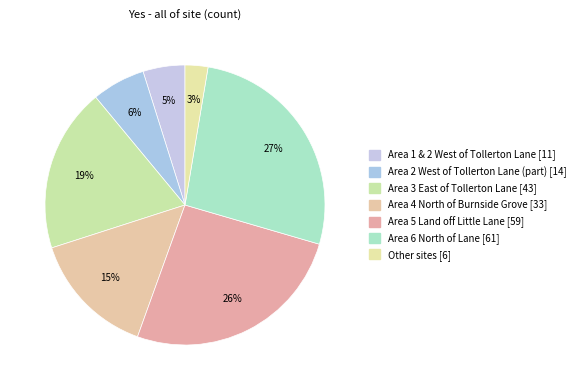

Which has a higher value, Area 2 West of Tollerton Lane (part) or Area 5 Land off Little Lane?

Area 5 Land off Little Lane